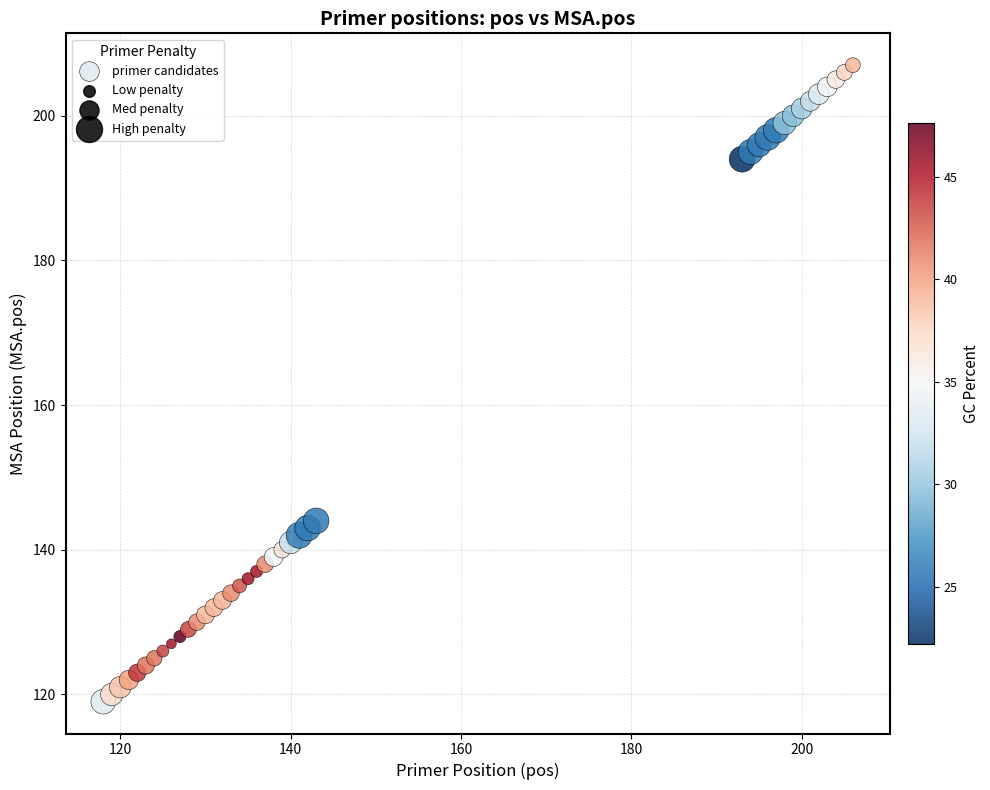

What Y value in the scatter plot is closest to 163?

144